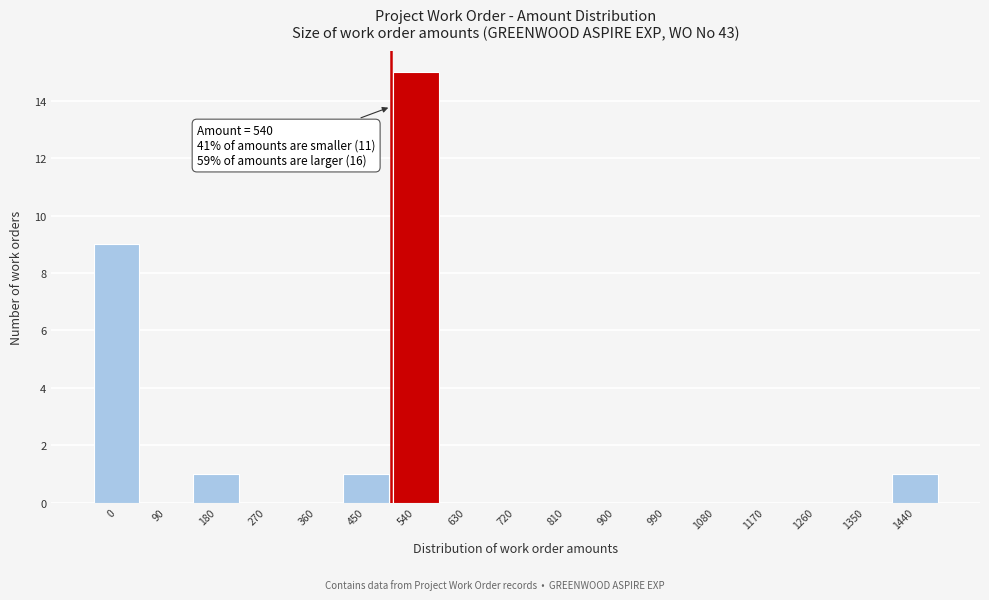

Reading left to right, what are all the values shown in this chart?

0=9	90=0	180=1	270=0	360=0	450=1	540=15	630=0	720=0	810=0	900=0	990=0	1080=0	1170=0	1260=0	1350=0	1440=1